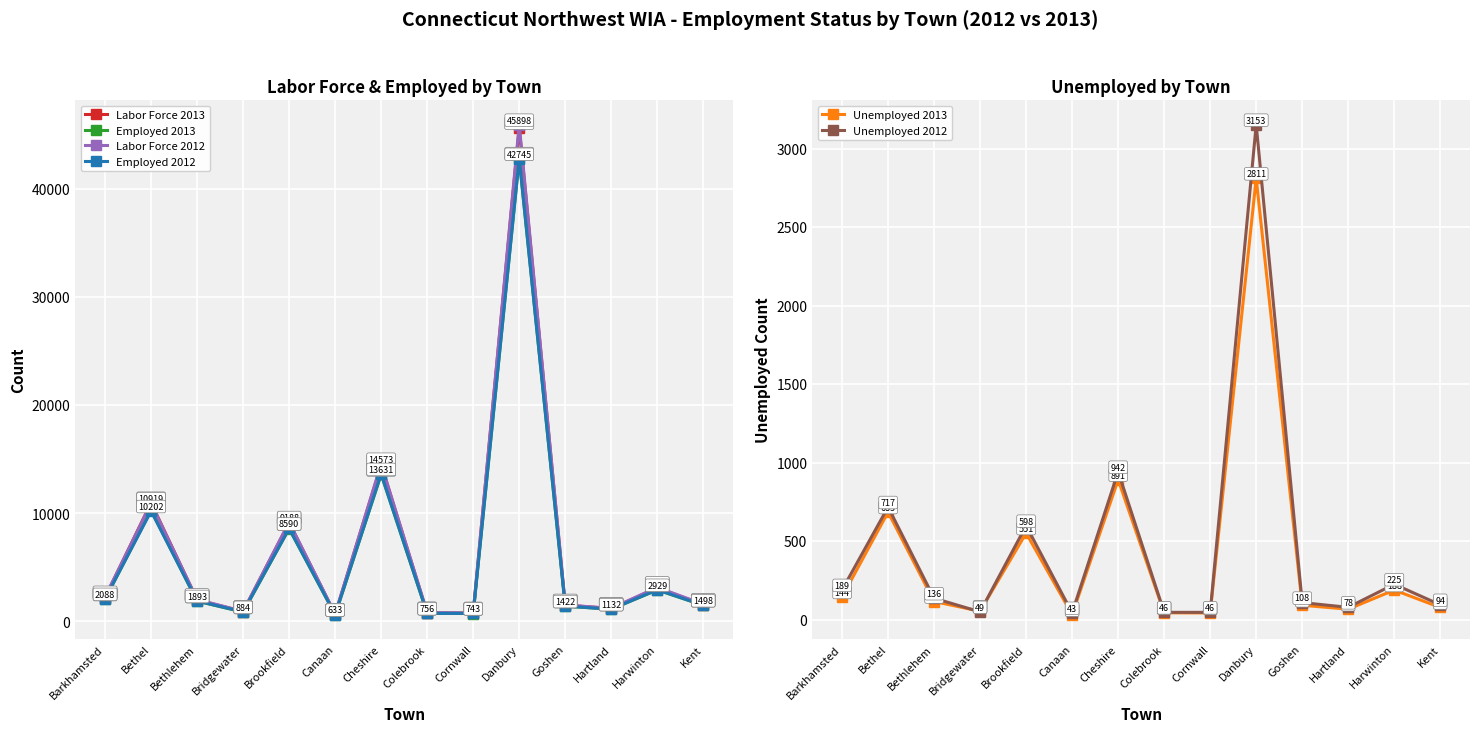

What is the spread (max minus min) of values at Danbury?

43087